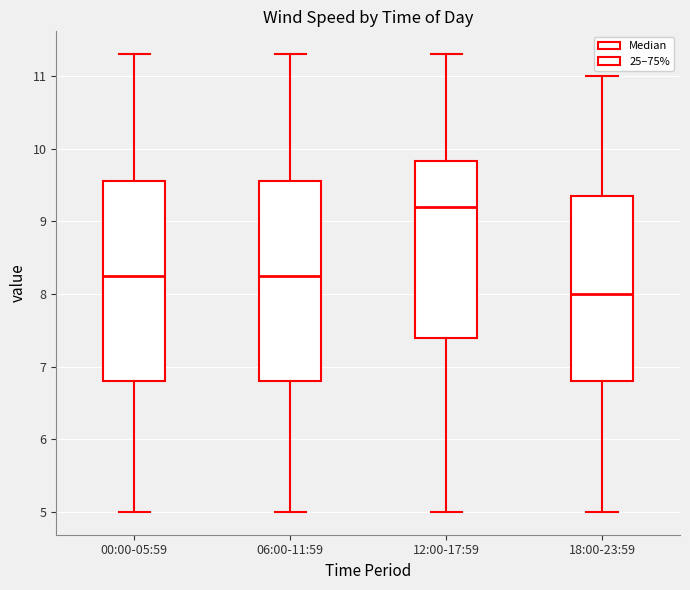

Where does the lower whisker of the box for 06:00-11:59 end on the y-axis? The values are not printed on the chart, so give them approximately, as read against the axis.

5.0